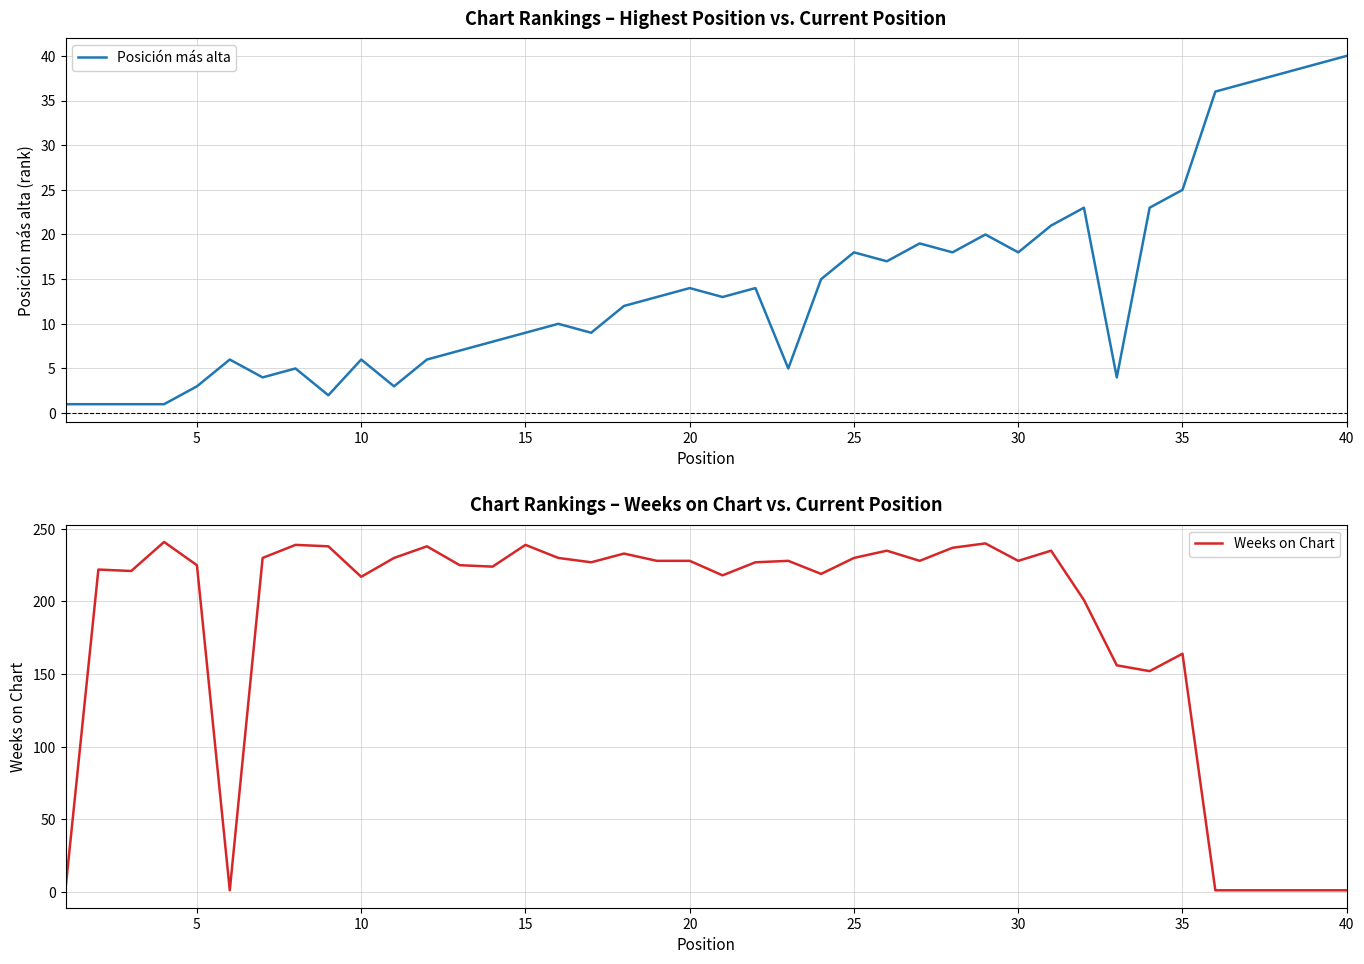

True or false: Posición más alta has a value of 18 at 30.

True